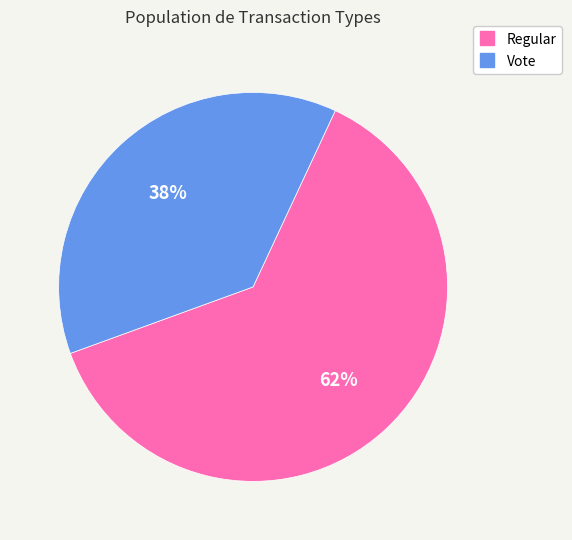

Rank the categories by value from highest to lowest.

Regular, Vote